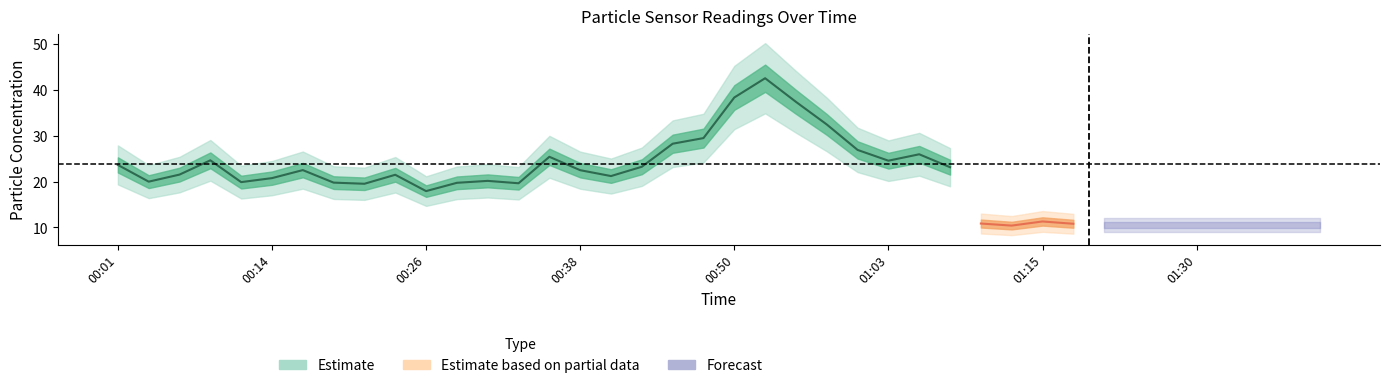

The SDS_P1 series shows 6.7 at 01:40. True or false?

False